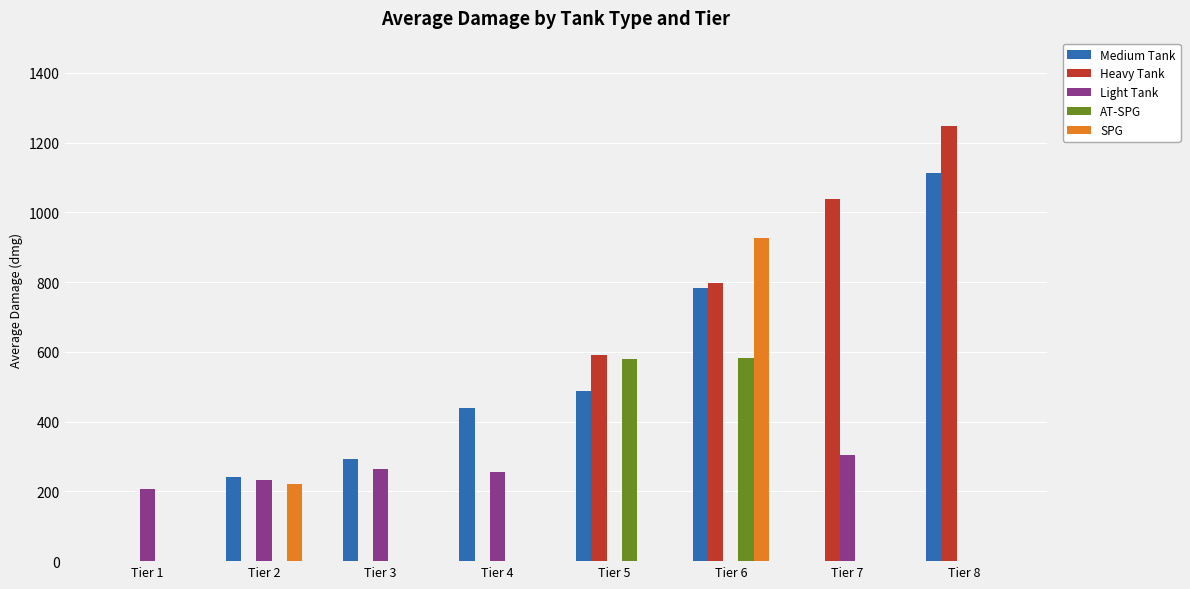

What is the total value across all series at Tier 4?

695.9